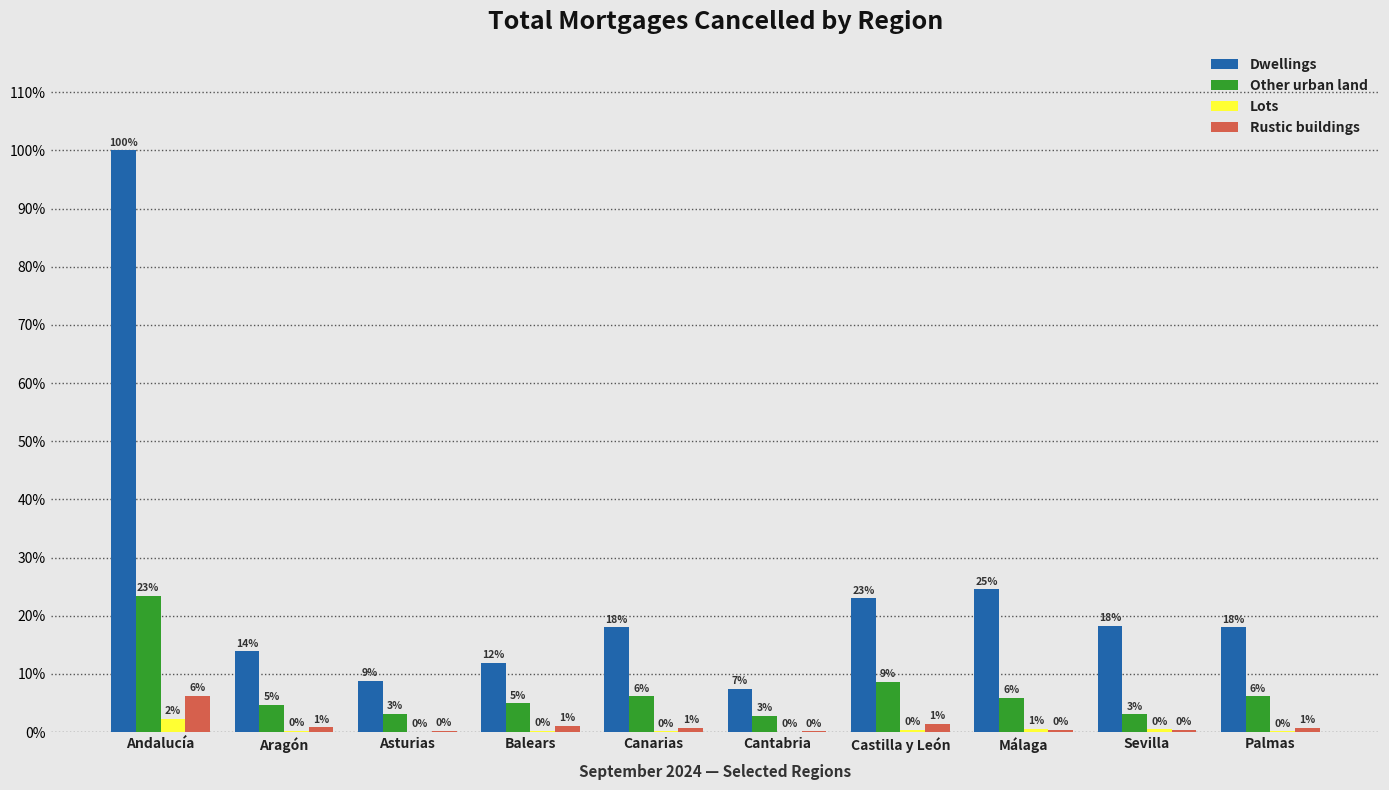

What are all the series names shown in the legend?

Dwellings, Other urban land, Lots, Rustic buildings